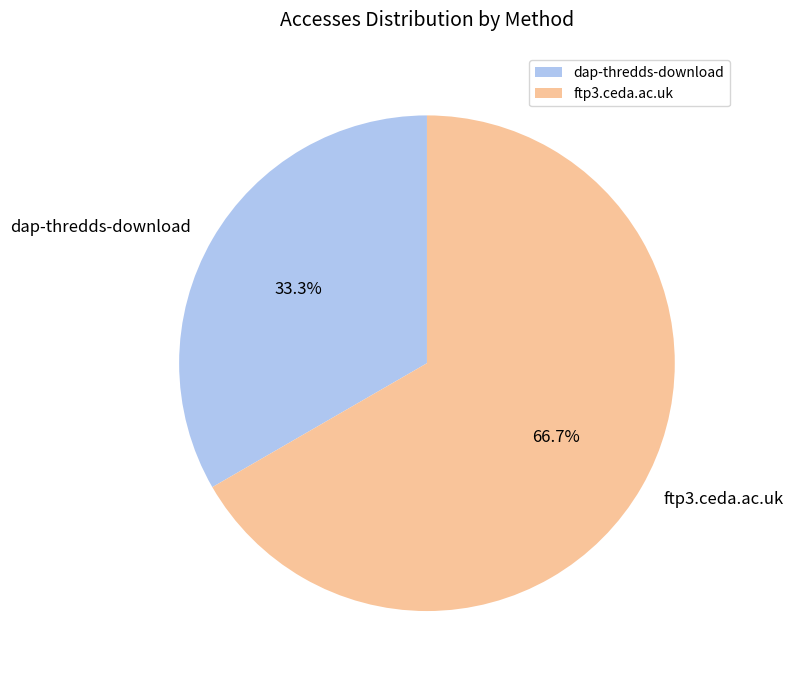

Which category has the biggest portion of the pie?

ftp3.ceda.ac.uk